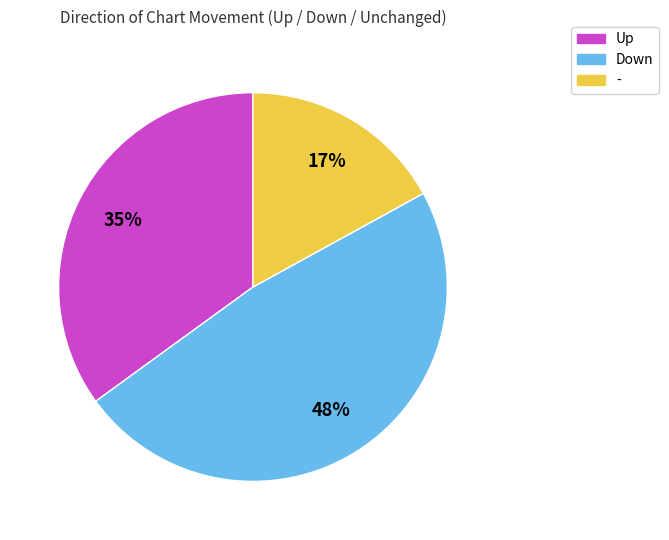

To the nearest percent, what is the average slice percentage?

33%